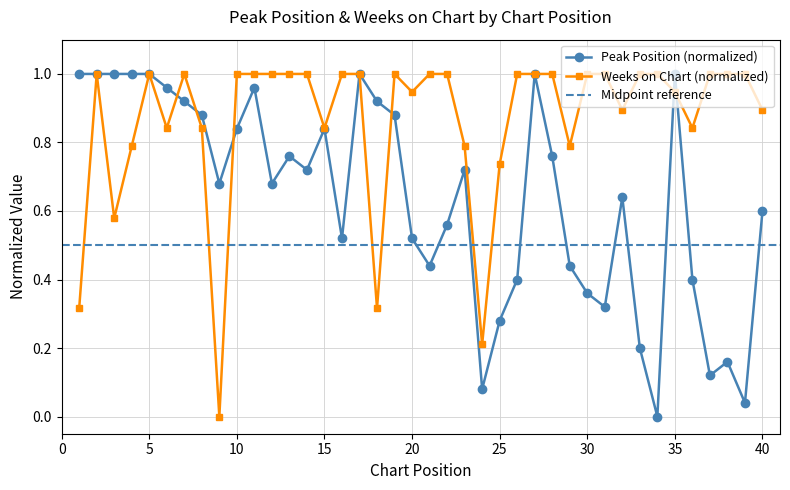

How many values in Weeks on Chart are above zero?

39